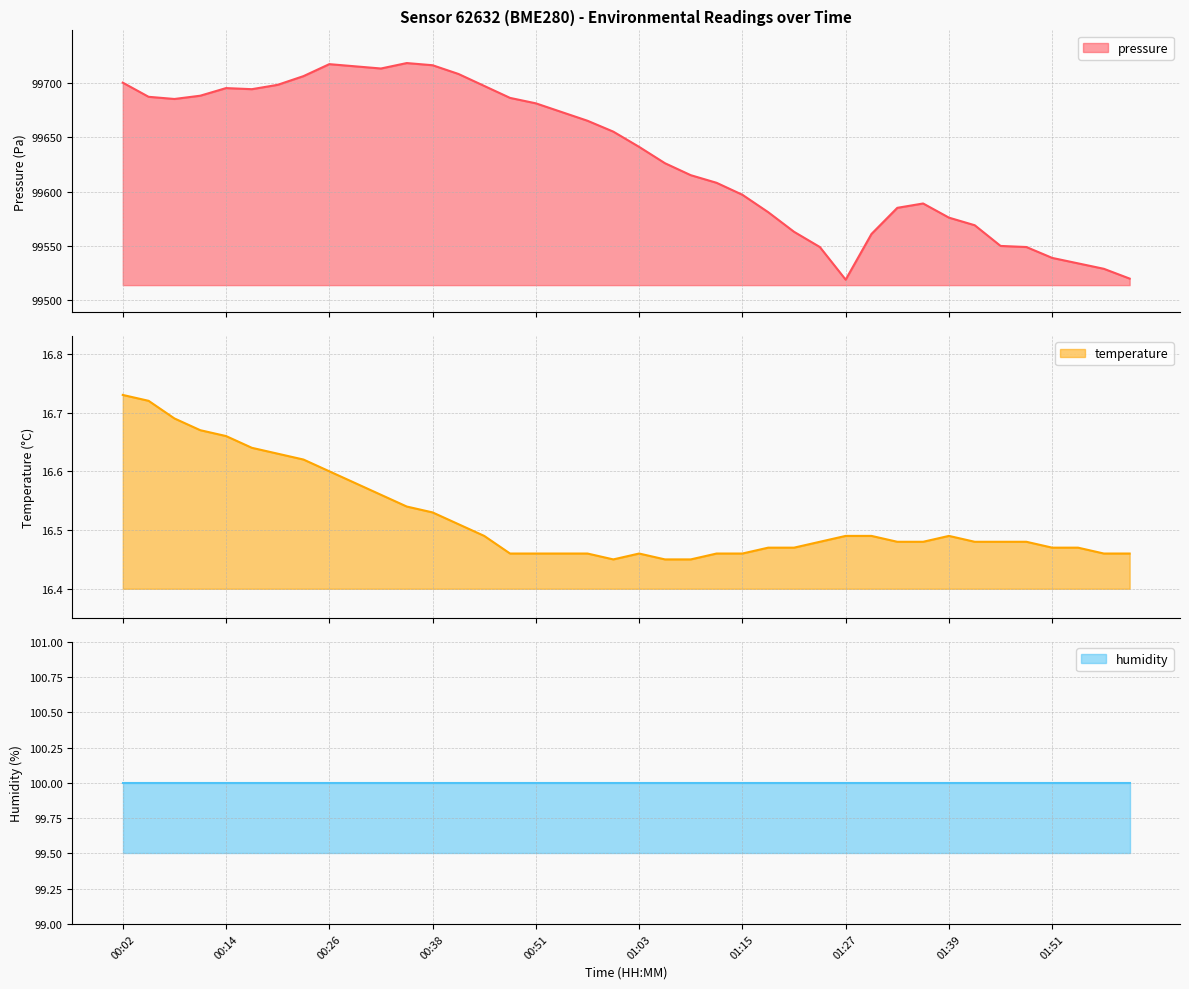

What is the minimum value for pressure?

99519